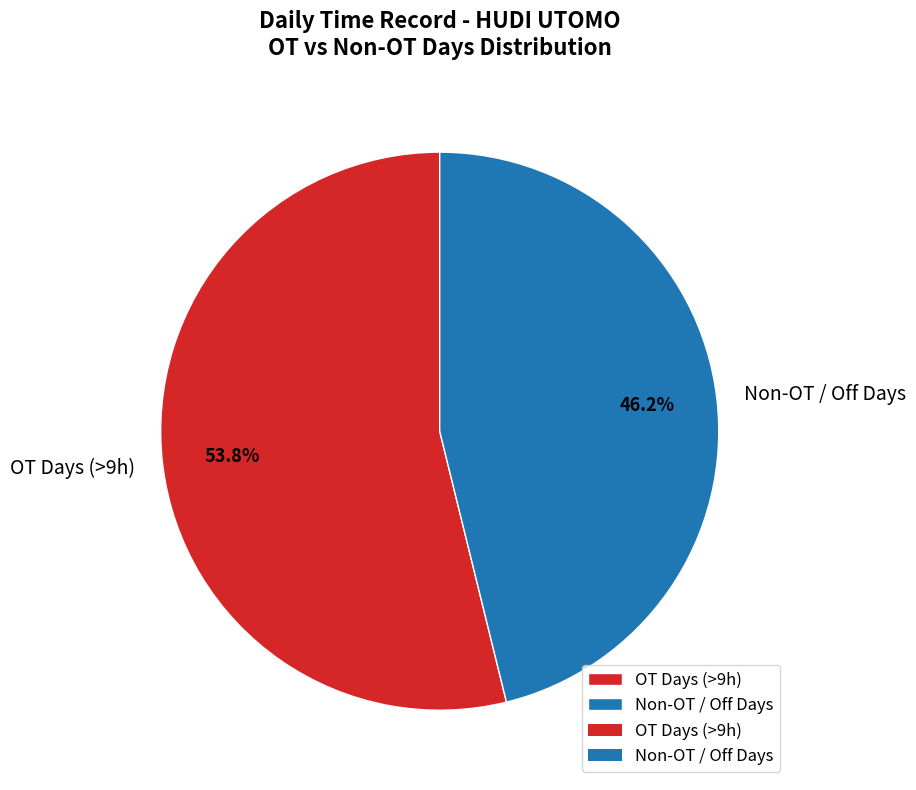

Do OT Days (>9h) and Non-OT / Off Days together represent more than half of the pie?

Yes